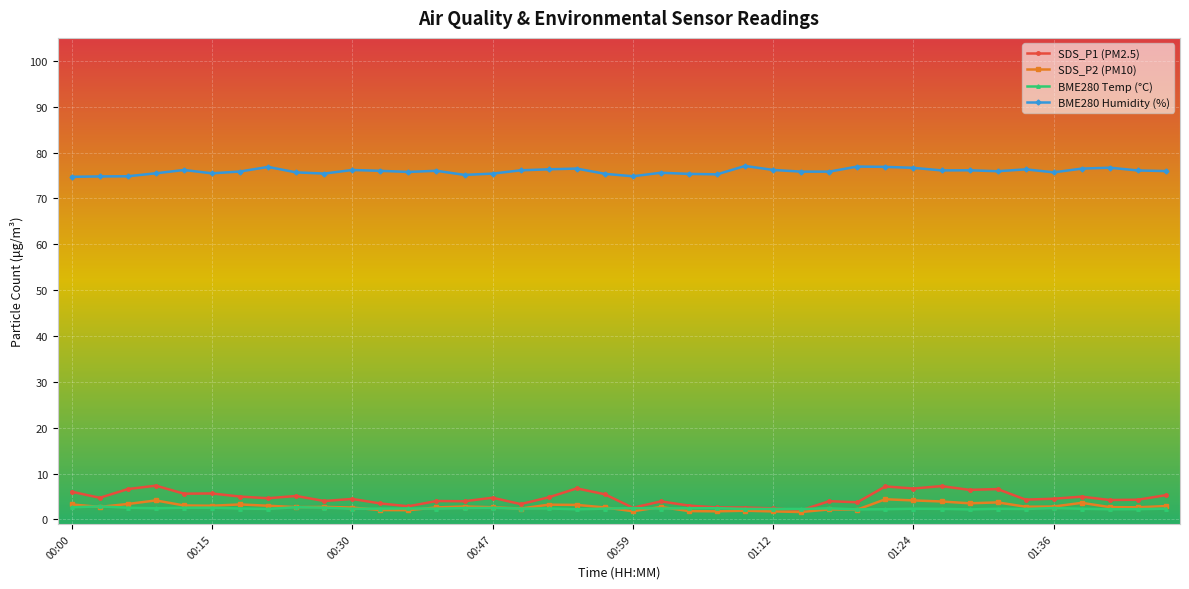

True or false: SDS_P2 (PM10) has more than 0 points higher than both neighbors.

True